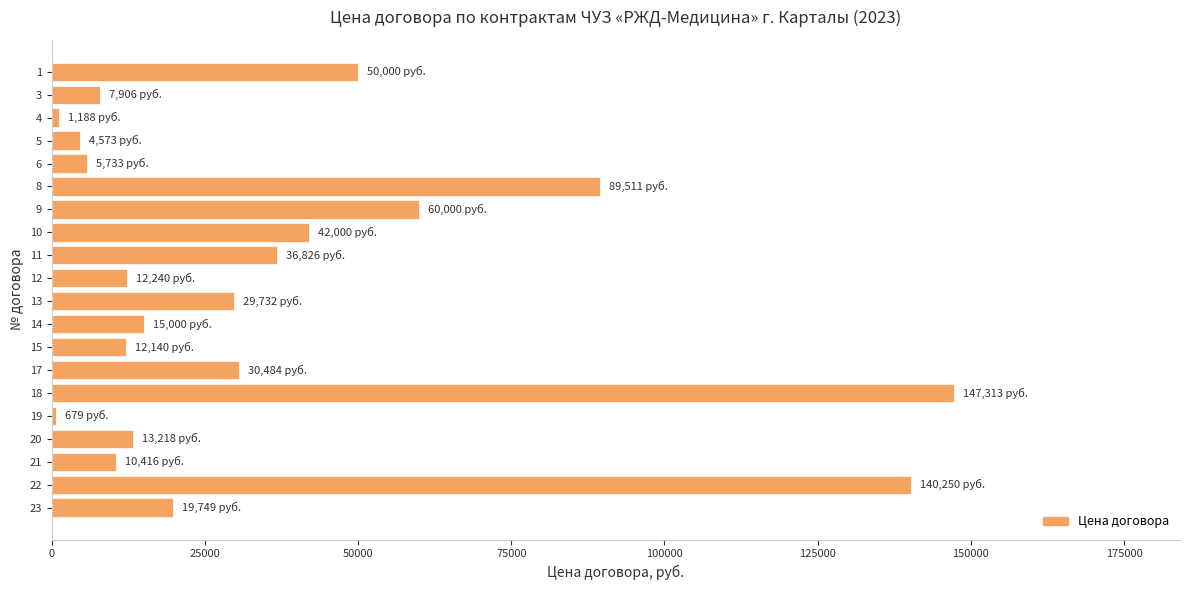

What is the change in value from 12 to 17?

+18244.3